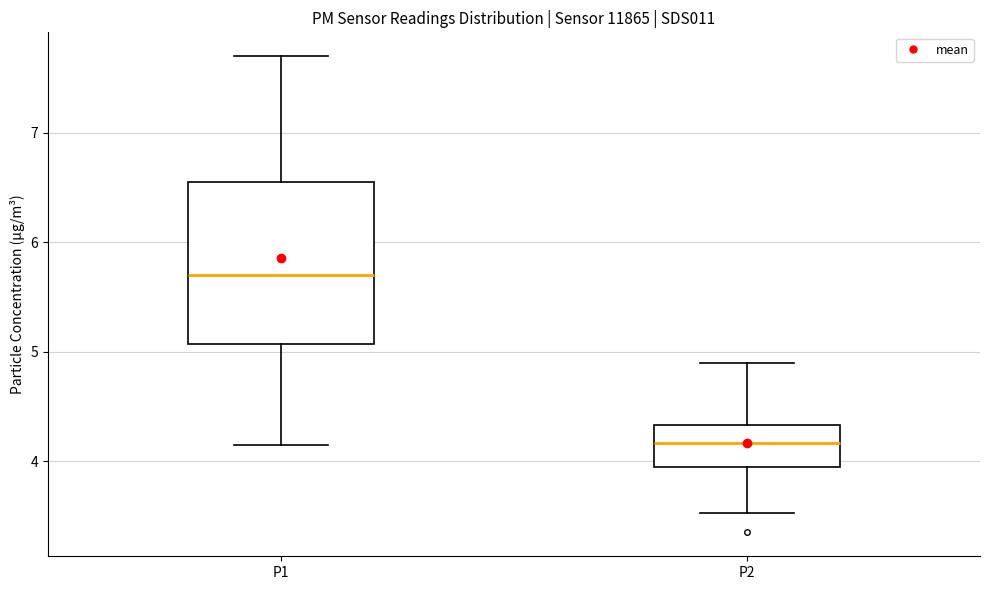

Comparing the boxes themselves (not the whiskers), which one is the tallest?

P1